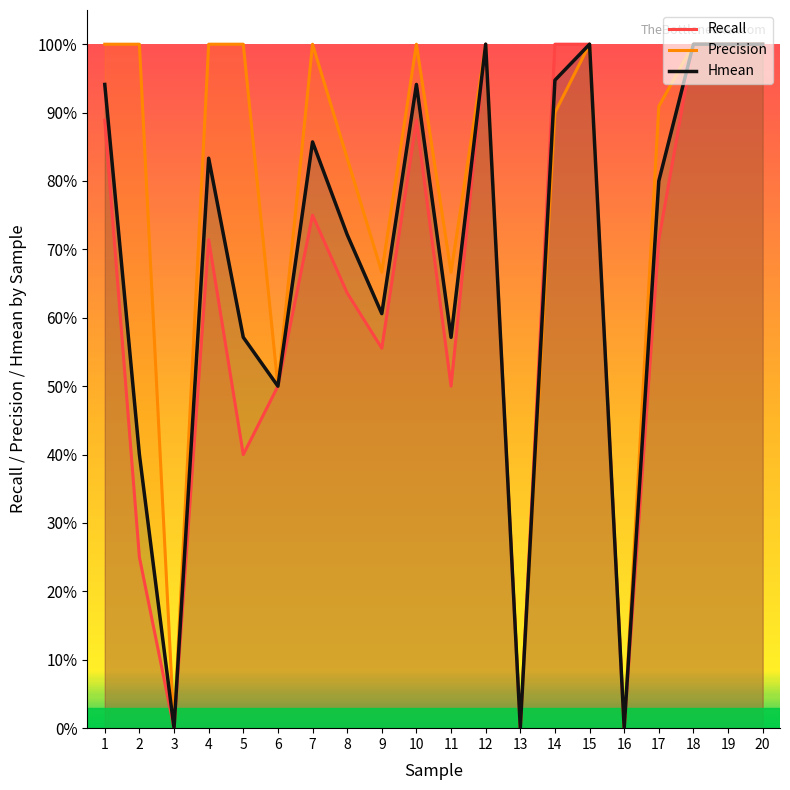

Is the value of Recall at 19 greater than the value of Hmean at 14?

Yes